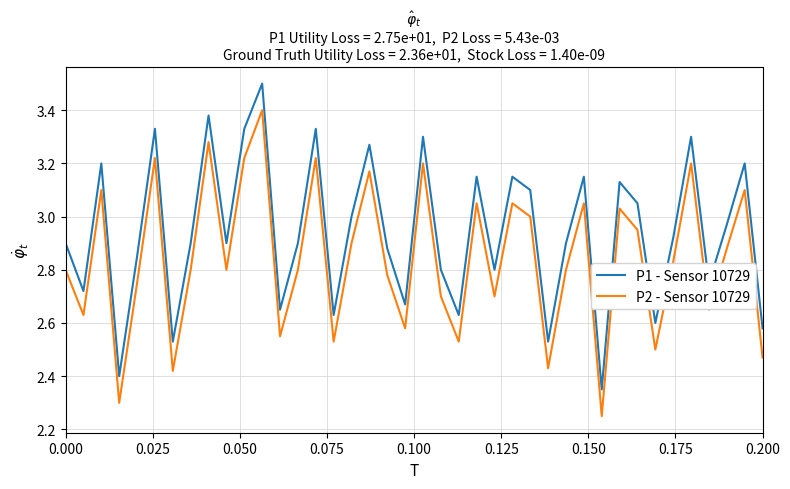

True or false: P1 - Sensor 10729 and P2 - Sensor 10729 intersect in this chart.

False